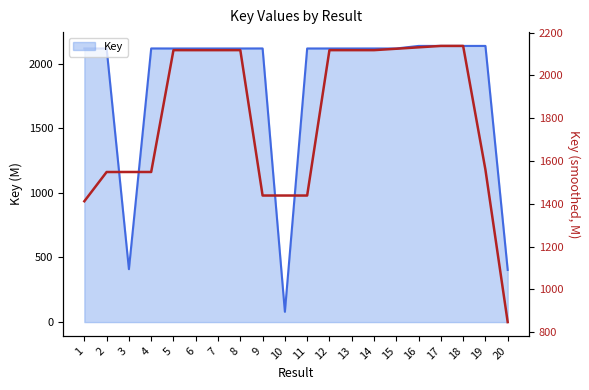

Is it true that the value at 7 is 3562.8?

False